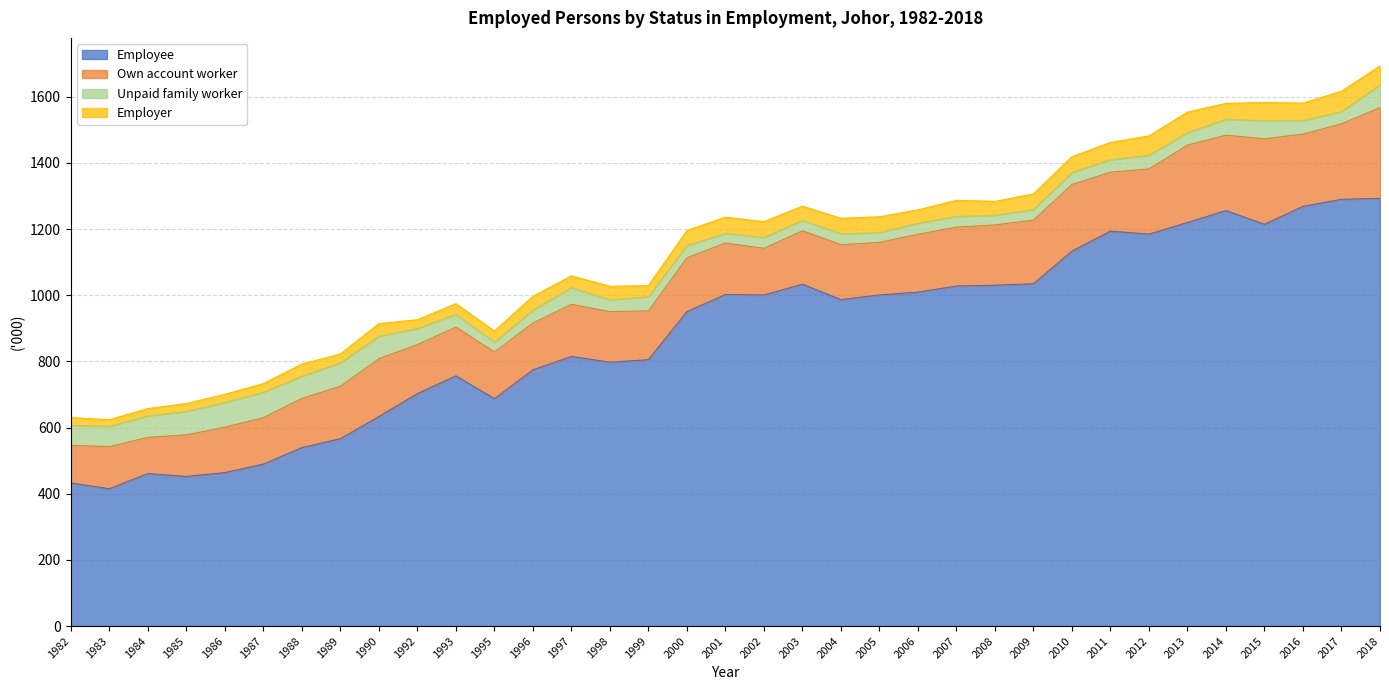

What is the difference between the maximum and minimum values in the Own account worker series?

164.9